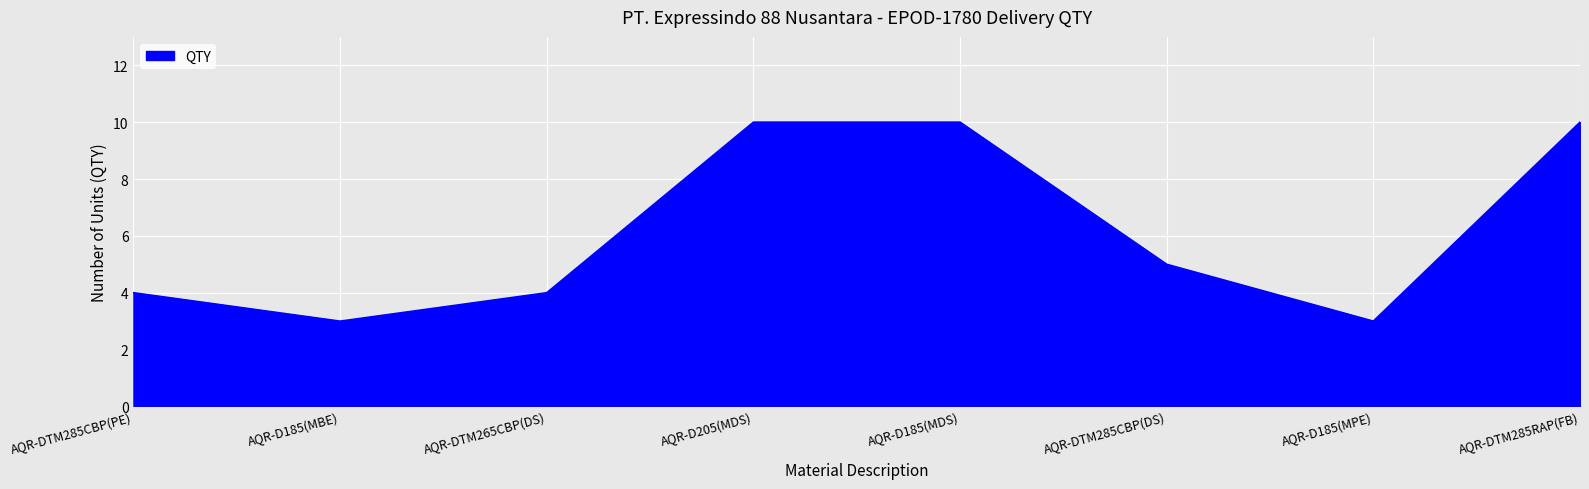

The chart shows a value of 2 at AQR-DTM285CBP(PE). True or false?

False